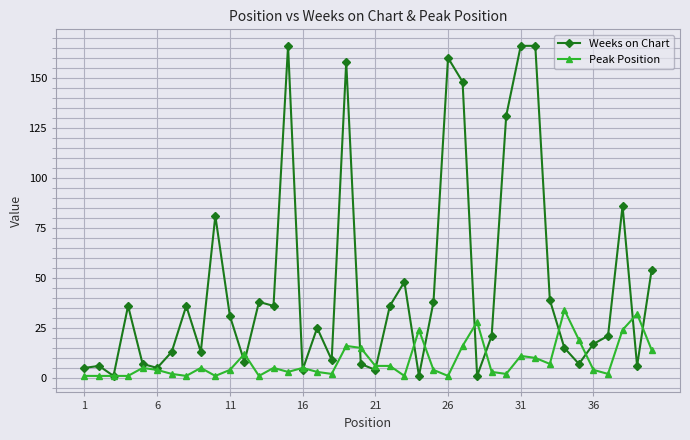

Which series has the largest total across all categories?

Weeks on Chart